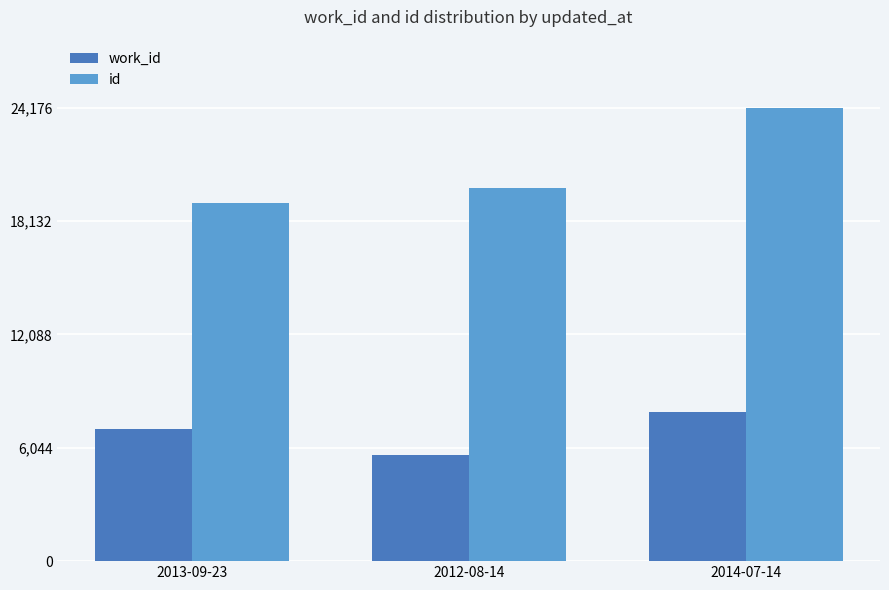

At which label does work_id reach its minimum?

2012-08-14